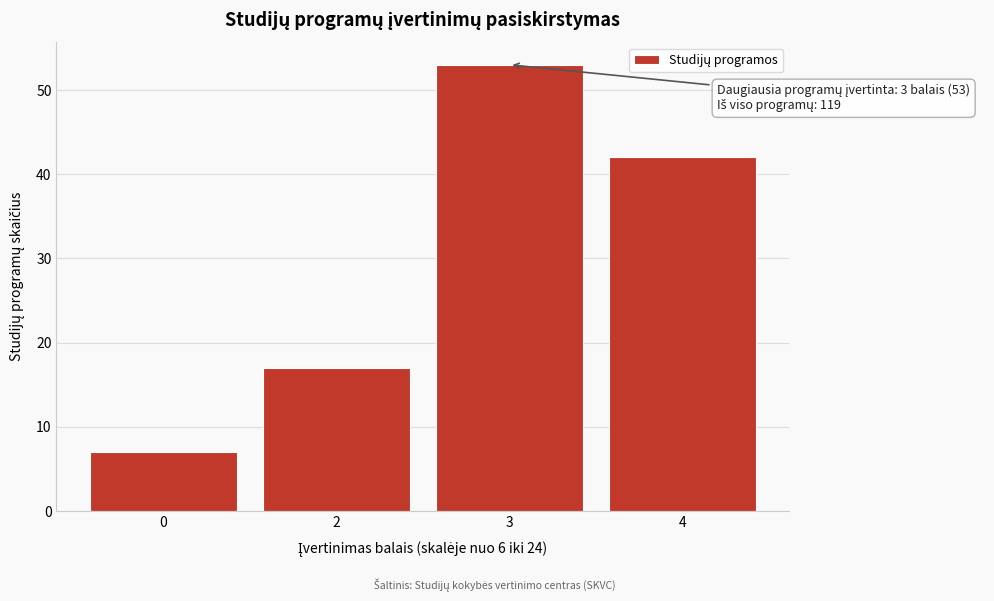

Reading left to right, list all the values displayed in this chart.

0=7	2=17	3=53	4=42